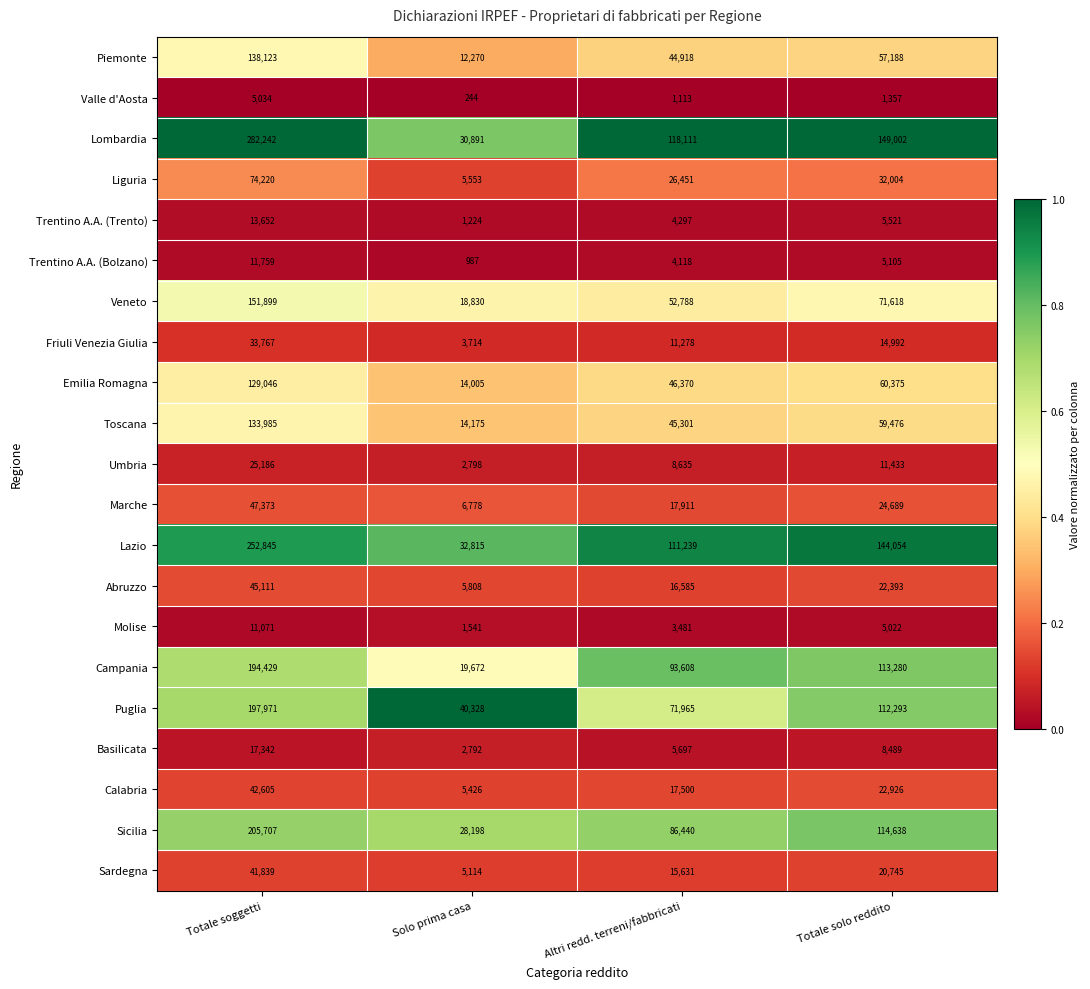

What is the sum of all Trentino A.A. (Trento) values?

24694